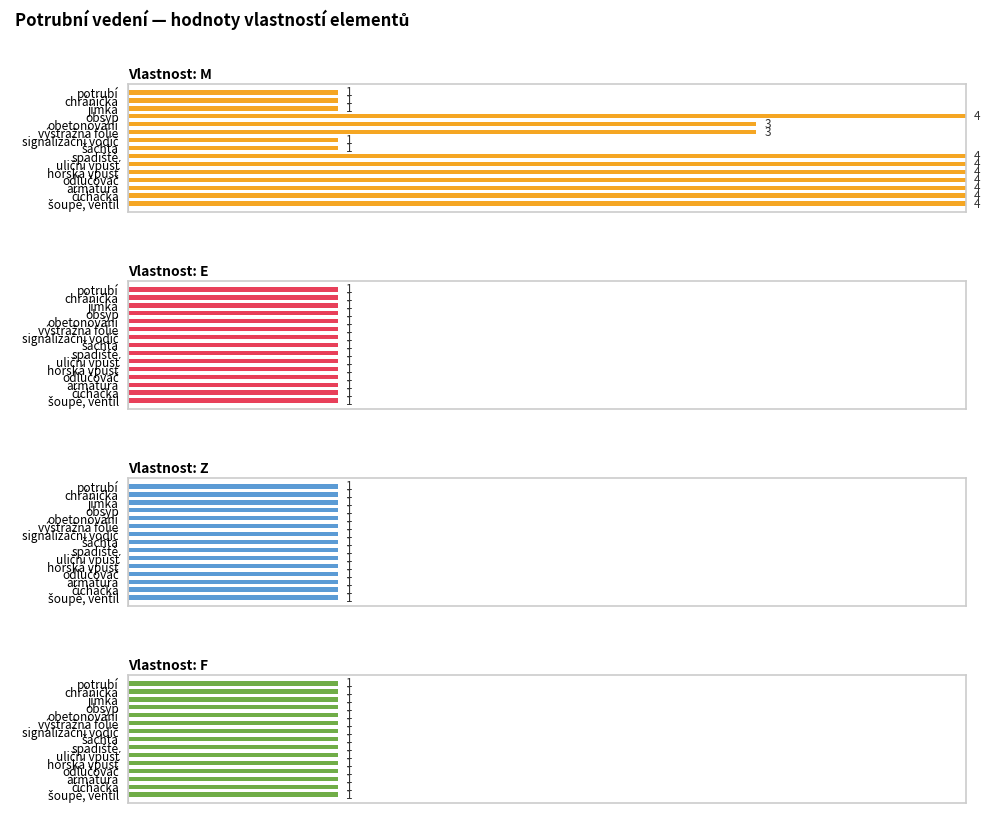

What are all the series names shown in the legend?

M, E, Z, F